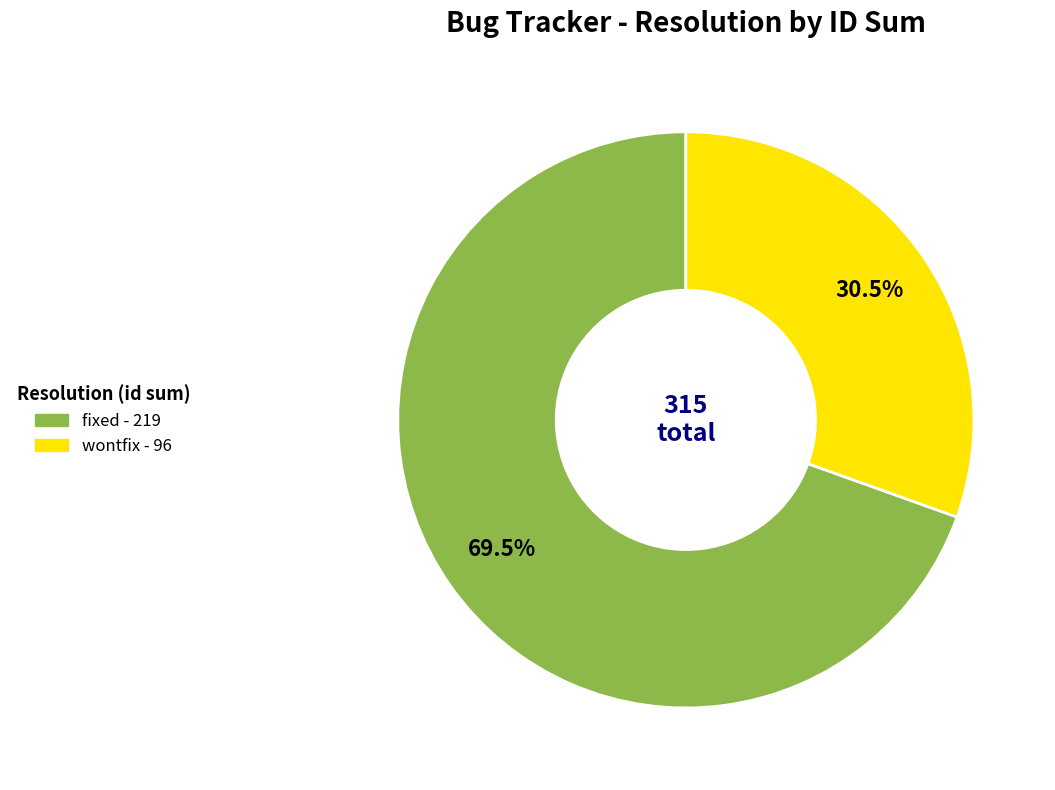

Does any single category account for the majority?

Yes